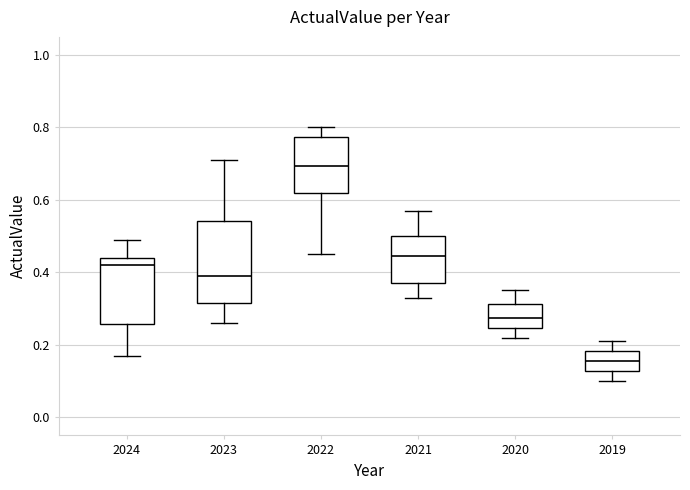

Comparing the boxes themselves (not the whiskers), which one is the tallest?

2023